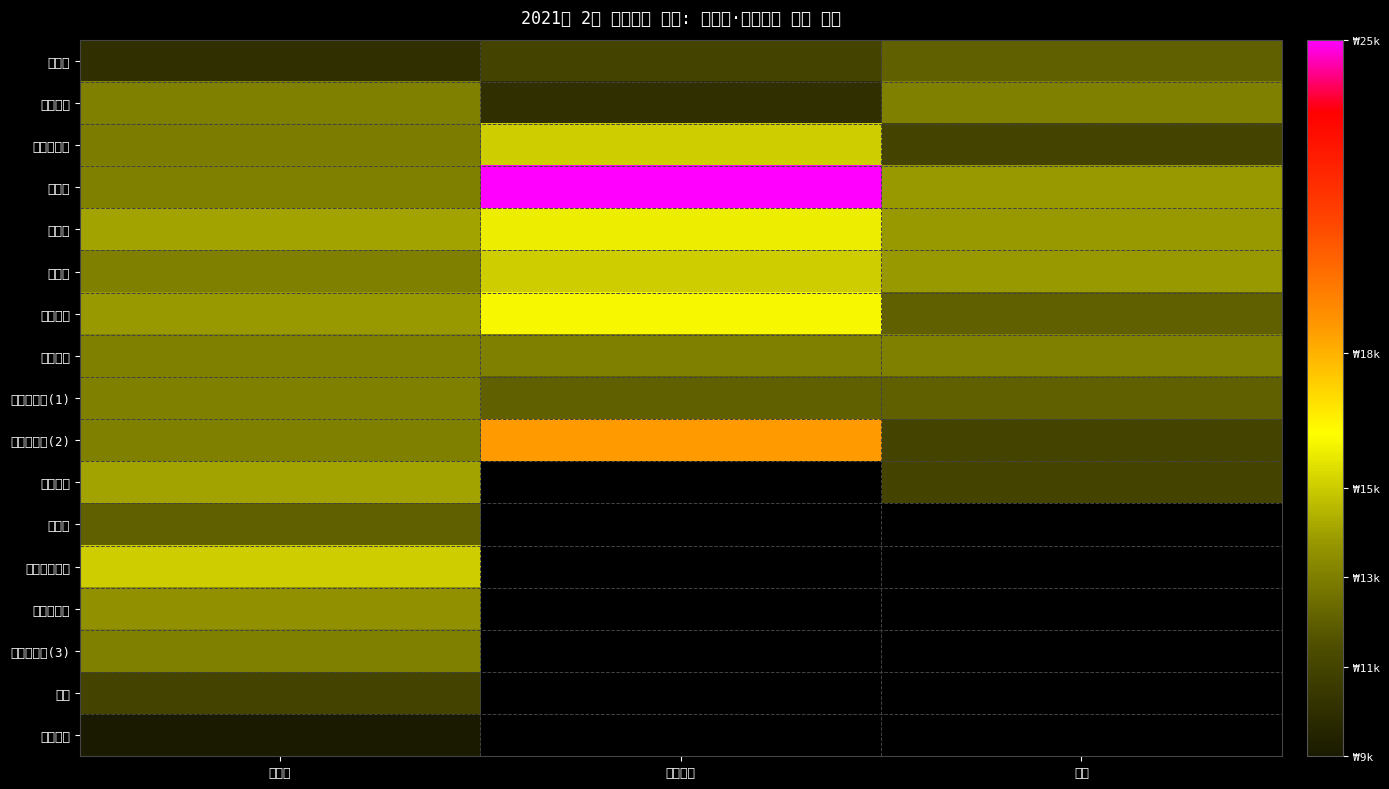

Reading right to left, extract all data points from this chart.

베틀북: 문학=12000	기술과학=11000	그림책=10000
한솔수북: 문학=13000	기술과학=10000	그림책=13000
파란자전거: 문학=11000	기술과학=15000	그림책=12900
비룡소: 문학=13800	기술과학=25000	그림책=13000
달그림: 문학=13800	기술과학=15800	그림책=14000
느림보: 문학=13800	기술과학=15000	그림책=13000
보물창고: 문학=12000	기술과학=16000	그림책=13800
책읽는곰: 문학=13000	기술과학=13000	그림책=13000
길벗어린이(1): 문학=12000	기술과학=12000	그림책=13000
길벗어린이(2): 문학=11000	기술과학=18500	그림책=13000
문학동네: 문학=11000	기술과학=0	그림책=14000
파랑새: 문학=0	기술과학=0	그림책=12000
크레용하우스: 문학=0	기술과학=0	그림책=15000
웅진주니어: 문학=0	기술과학=0	그림책=13500
길벗어린이(3): 문학=0	기술과학=0	그림책=13000
보림: 문학=0	기술과학=0	그림책=11000
미래아이: 문학=0	기술과학=0	그림책=9000